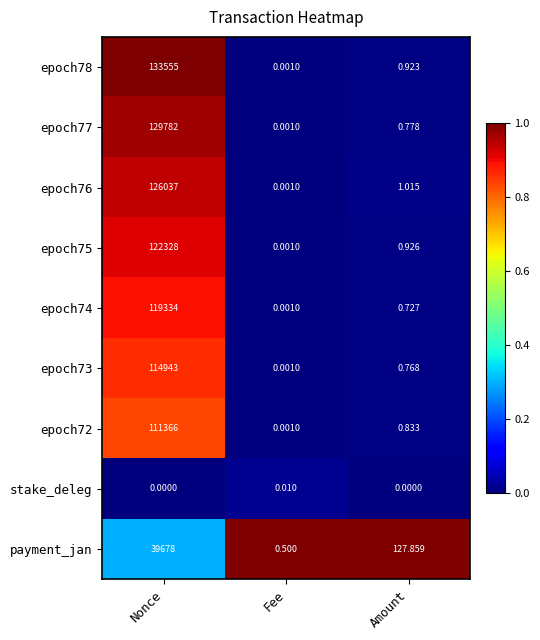

Where is epoch75 nearest to the value 61164?

Amount